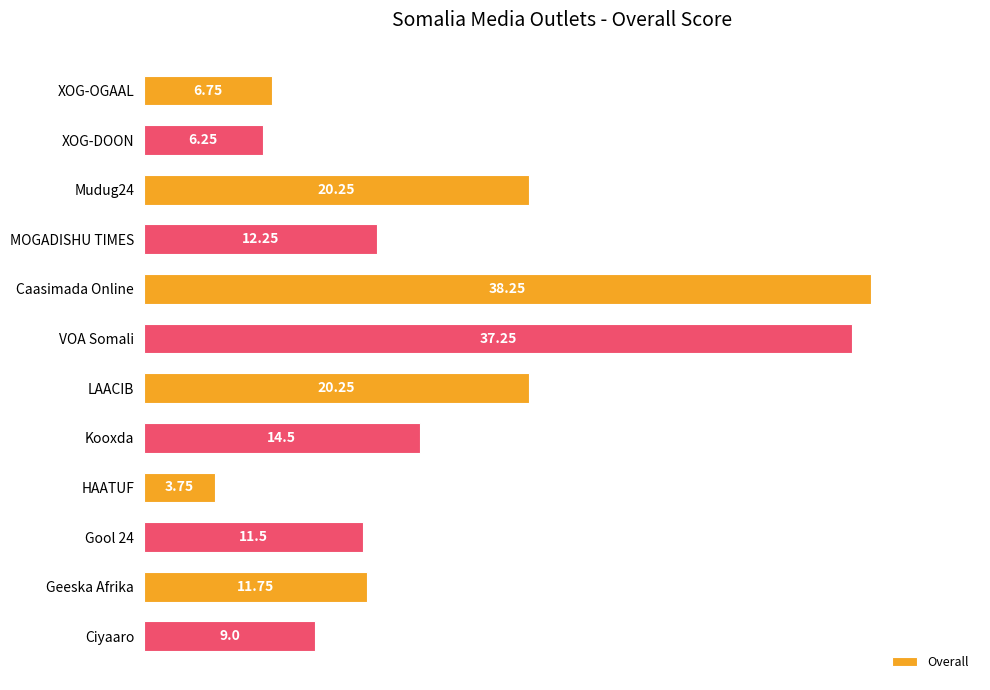

Approximately how many times larger is the value at Caasimada Online compared to XOG-OGAAL?

5.7